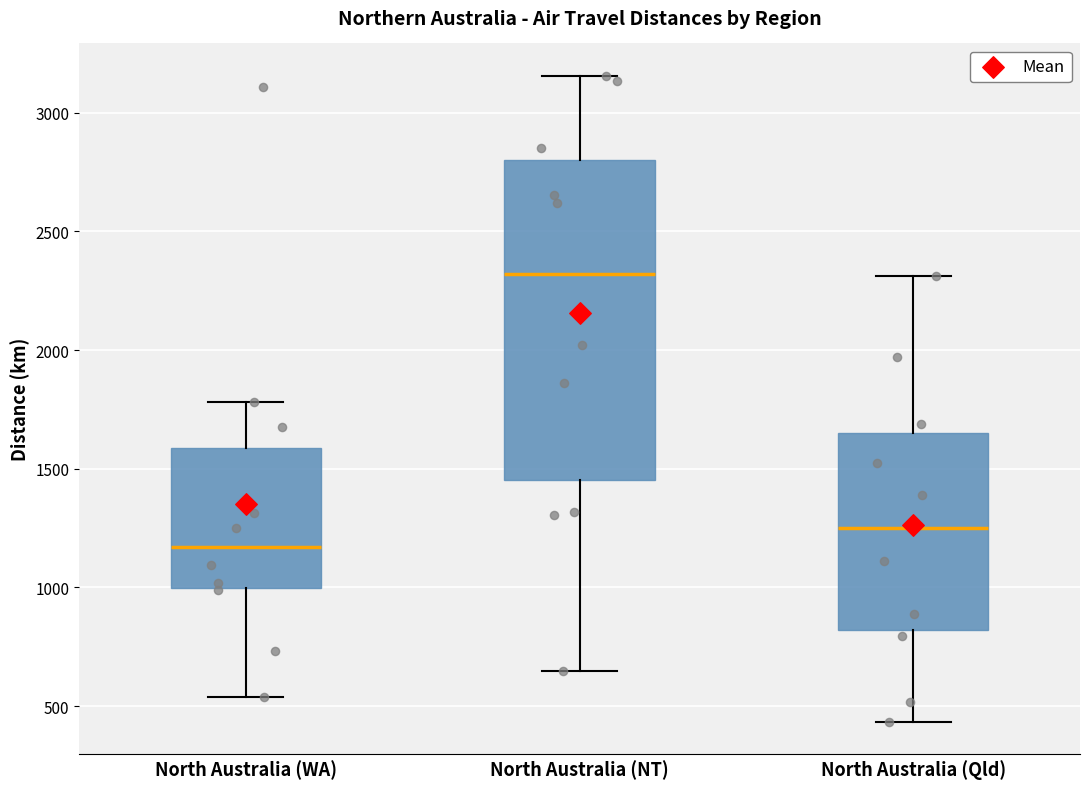

Which box is the tallest, from its lower edge to its upper edge?

North Australia (NT)